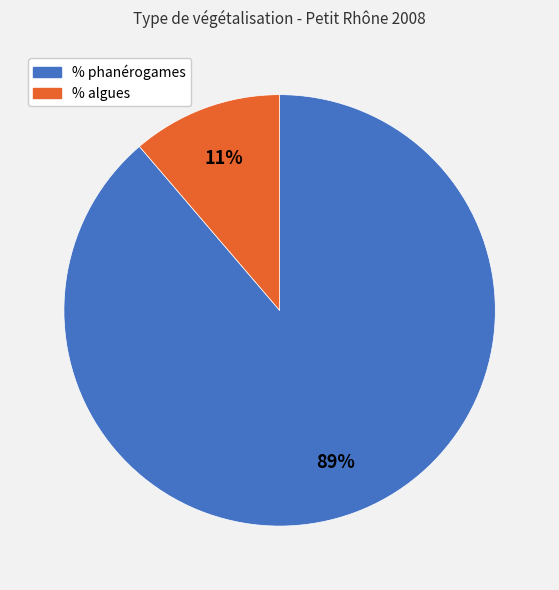

What percentage is the % algues slice, to the nearest percent?

11%